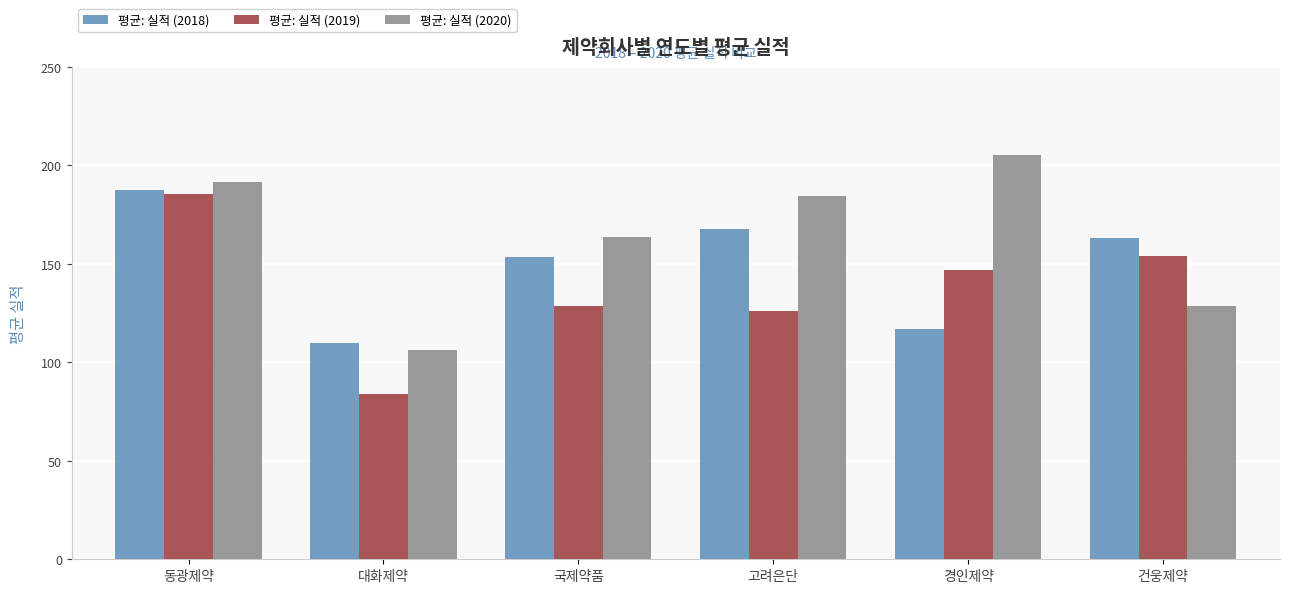

How many data points in 평균: 실적 (2019) are less than 146?

3